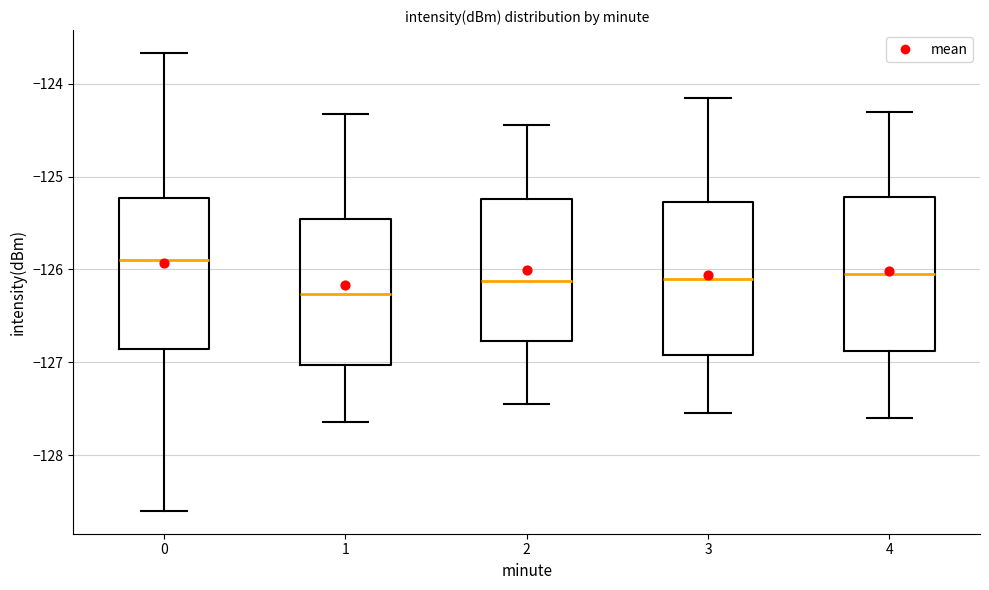

Which box's median line is the lowest?

1